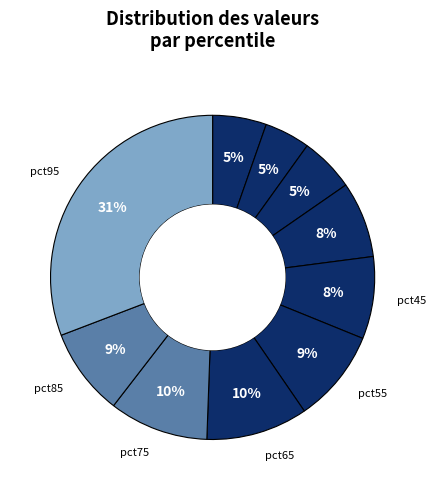

Count the number of slices in the pie.

10